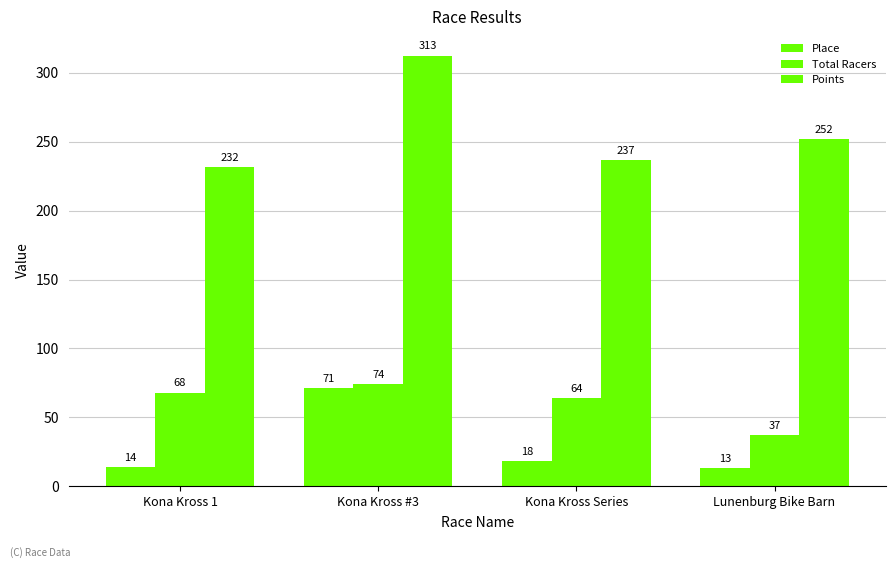

What is the sum of all Total Racers values?

243.0